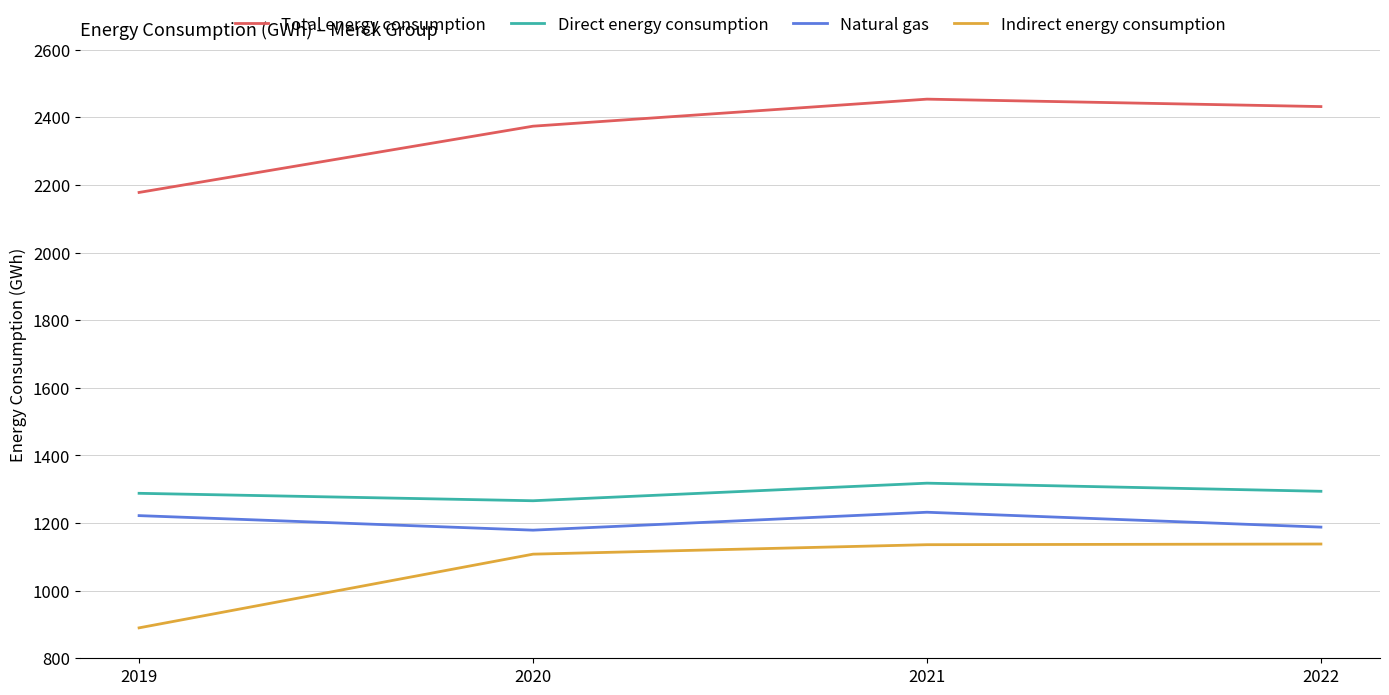

At how many categories does at least one series exceed 1315?

4